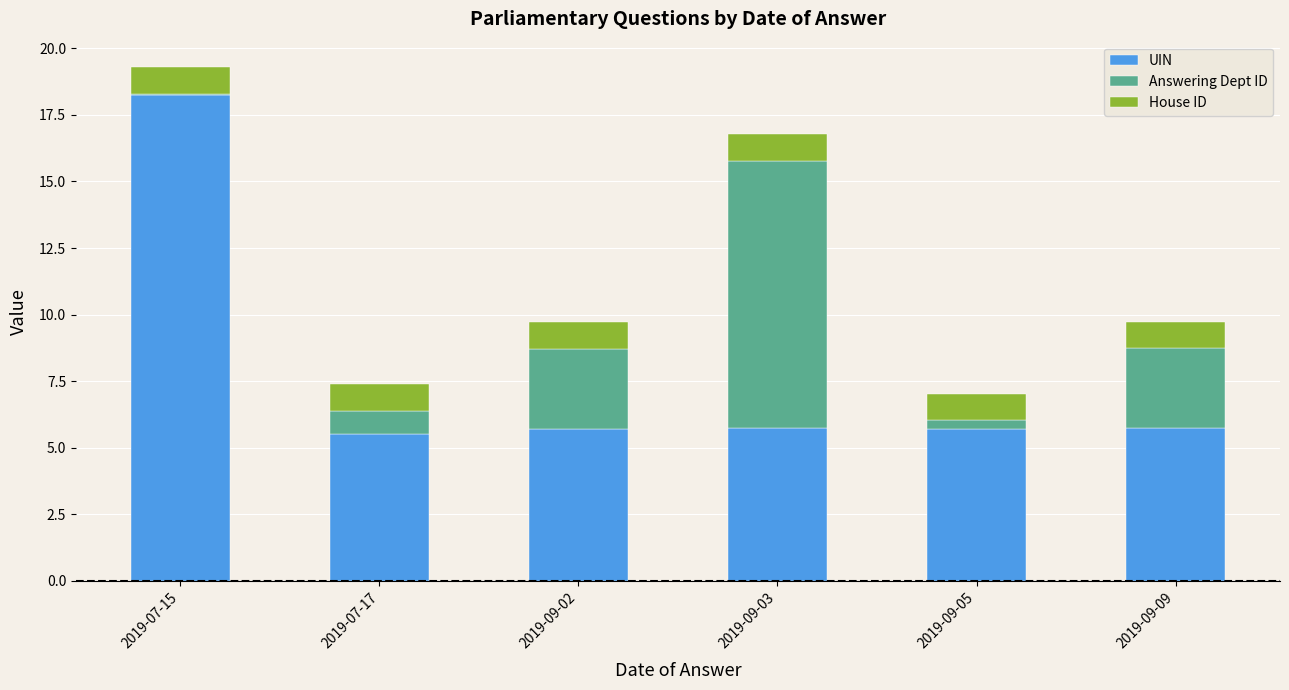

The UIN series shows 7.9 at 2019-07-17. True or false?

False